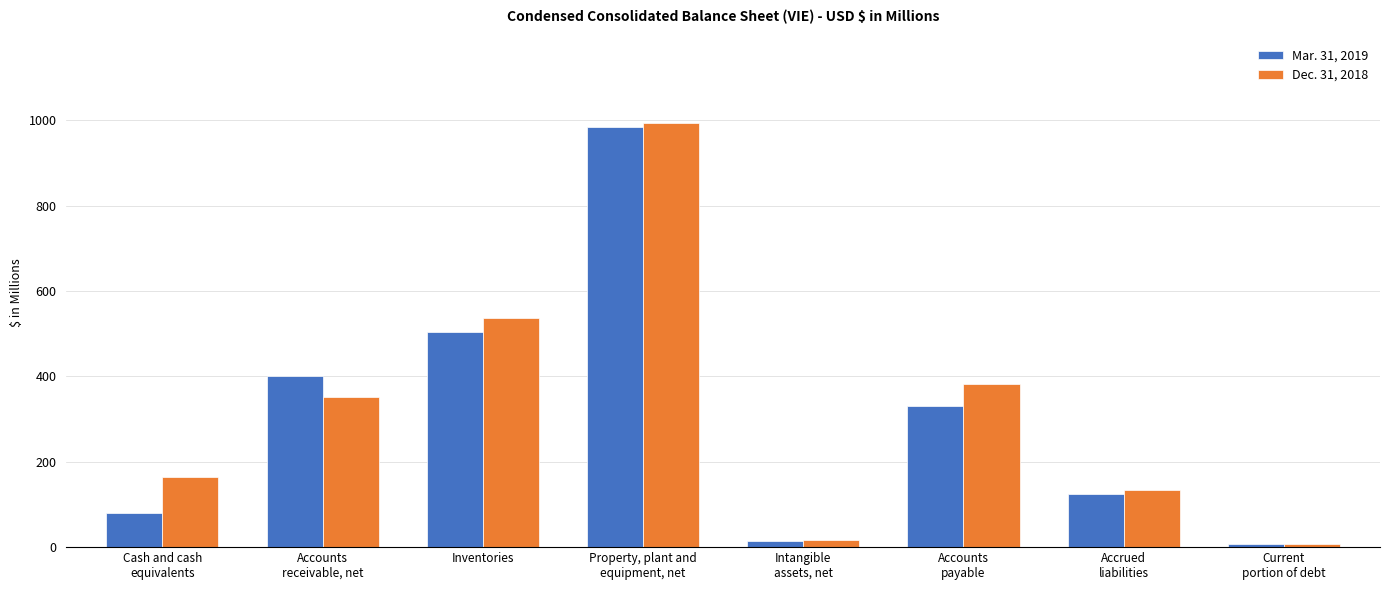

What is the sum of the Dec. 31, 2018 values at Property, plant and
equipment, net and Intangible
assets, net?

1010